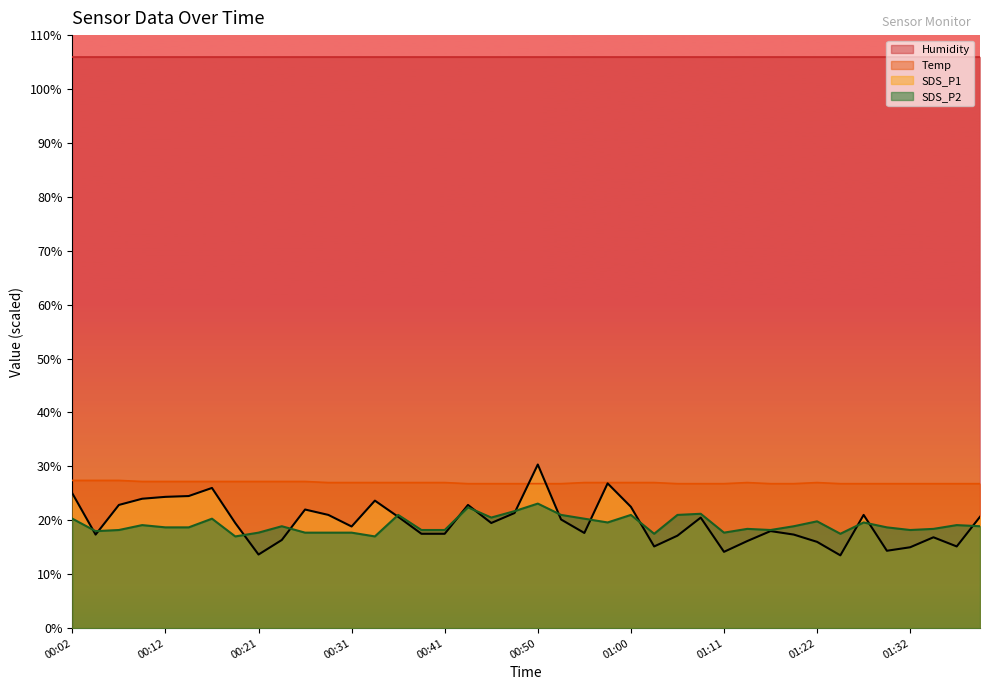

What is the label of the 3rd point from the left?

00:07